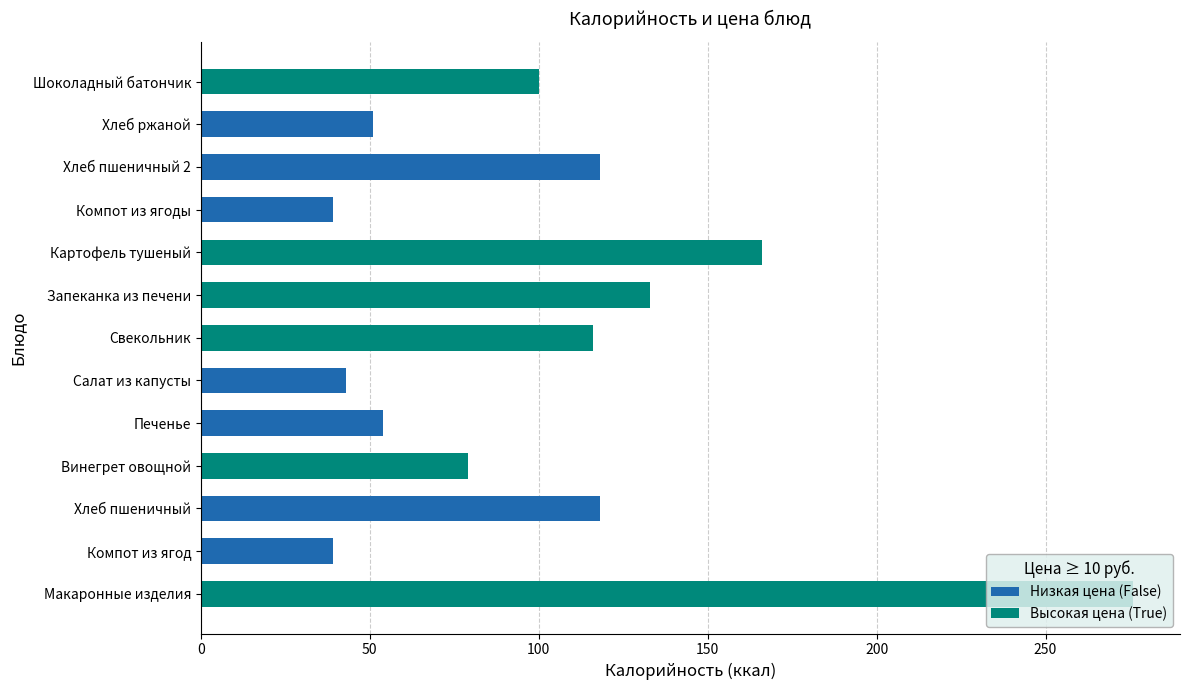

What is the maximum value shown in the chart?

276.0